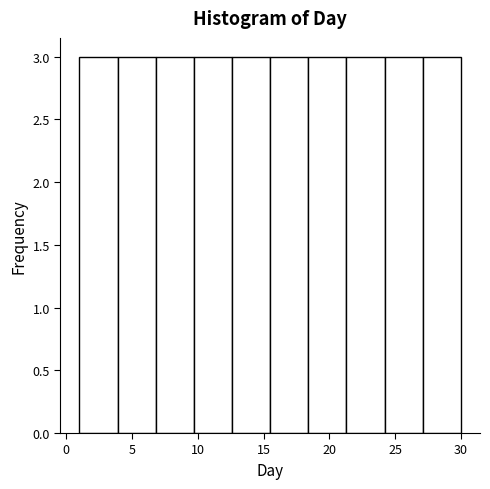

Reading left to right, list every bar in this chart as the range it spans on the x-axis followed by its height. Neither the bar edges nor the heights are printed on the chart, so give them approximately, as read against the axes.

1.0 to 3.9: 3
3.9 to 6.8: 3
6.8 to 9.7: 3
9.7 to 12.6: 3
12.6 to 15.5: 3
15.5 to 18.4: 3
18.4 to 21.3: 3
21.3 to 24.2: 3
24.2 to 27.1: 3
27.1 to 30.0: 3